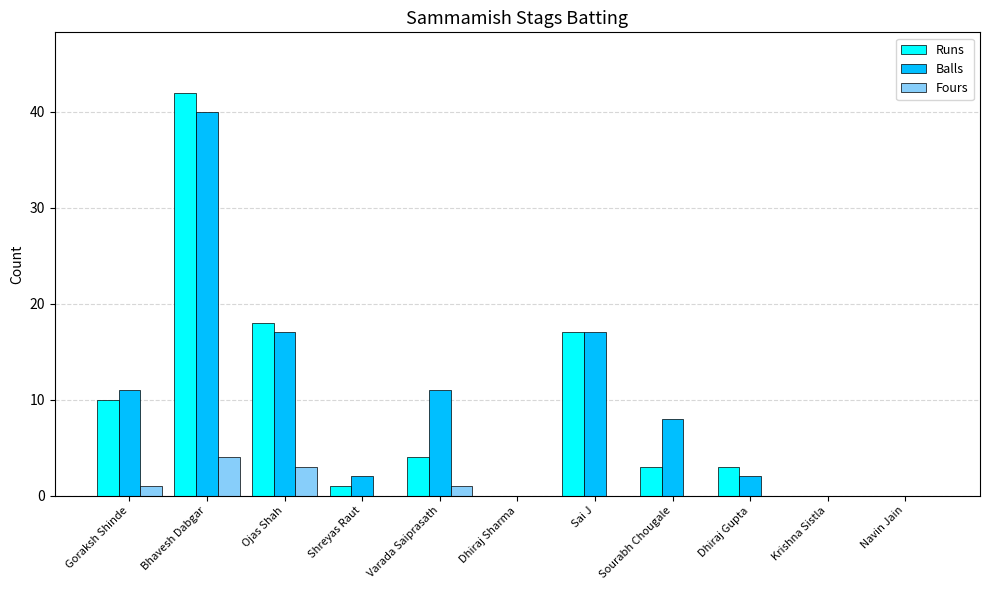

Is the value of Runs at Krishna Sistla greater than the value of Balls at Dhiraj Gupta?

No